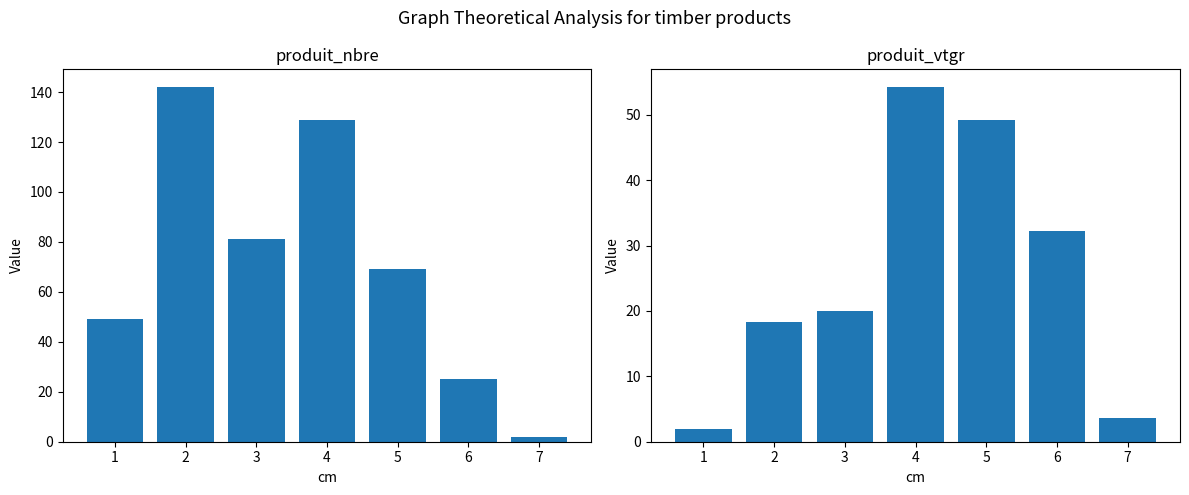

Which series has the largest total across all categories?

produit_nbre